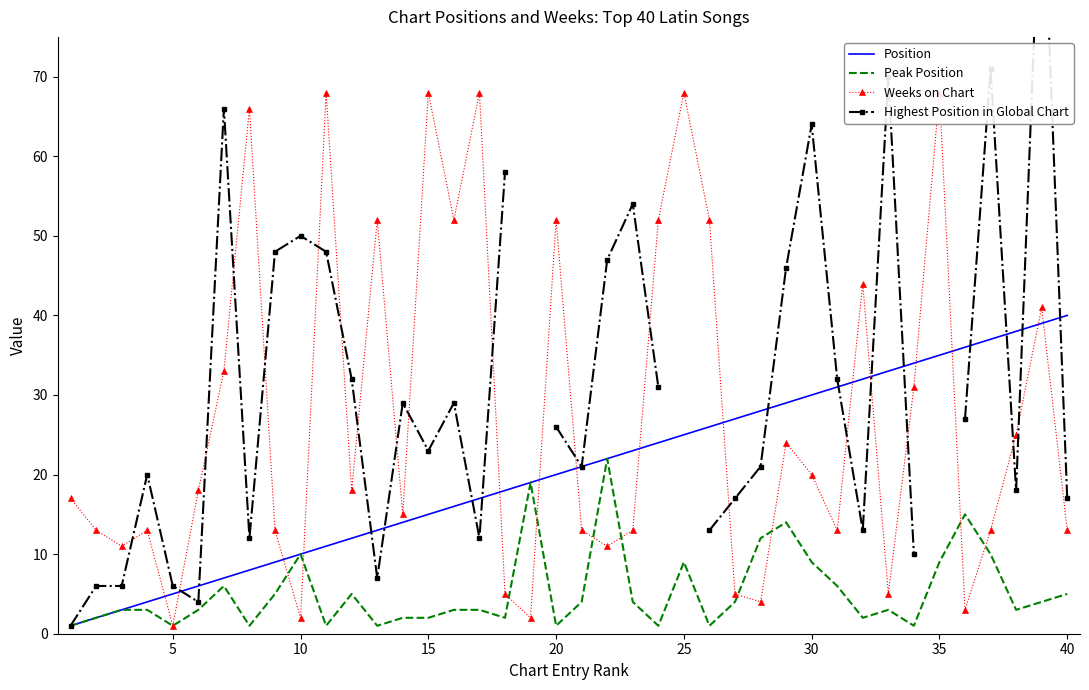

What is the highest value of the Peak Position series?

22